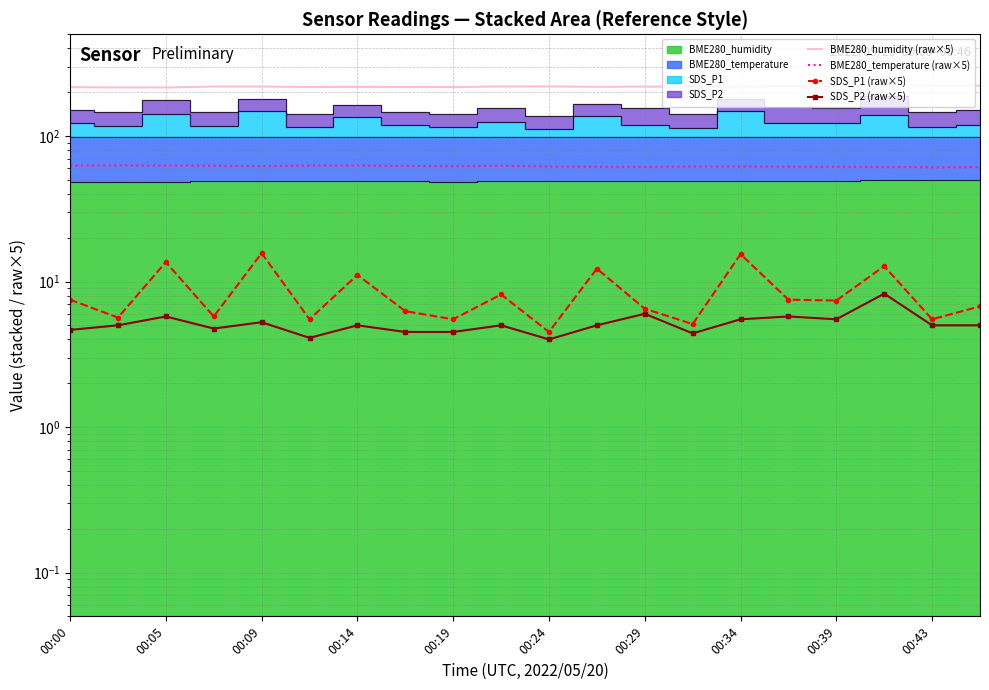

What is the label of the 10th point from the left?

00:43